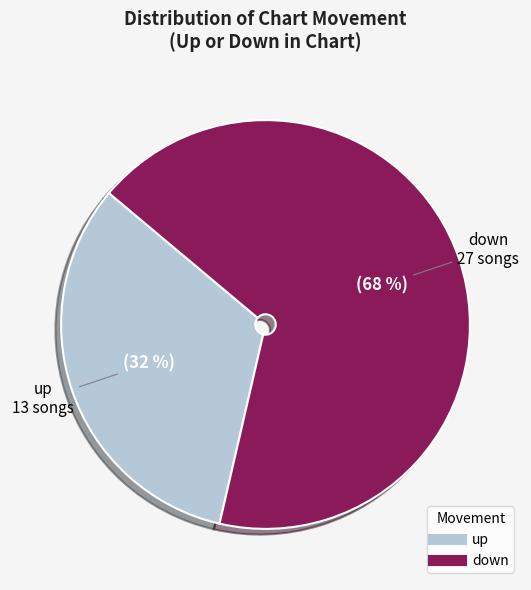

Between down and up, which is larger?

down